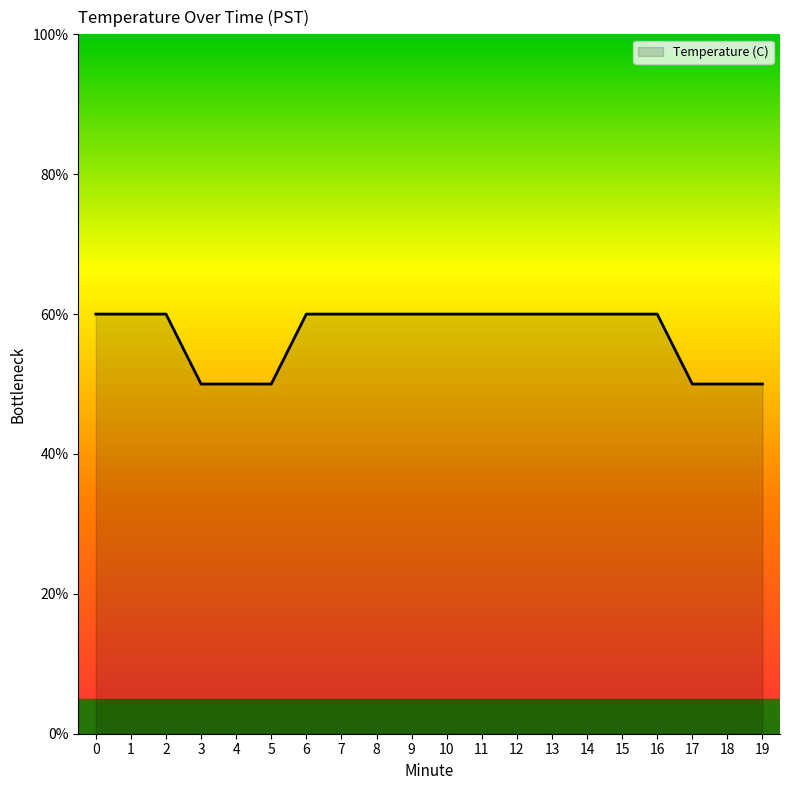

List the labels in order of value, largest first.

0, 1, 2, 6, 7, 8, 9, 10, 11, 12, 13, 14, 15, 16, 3, 4, 5, 17, 18, 19